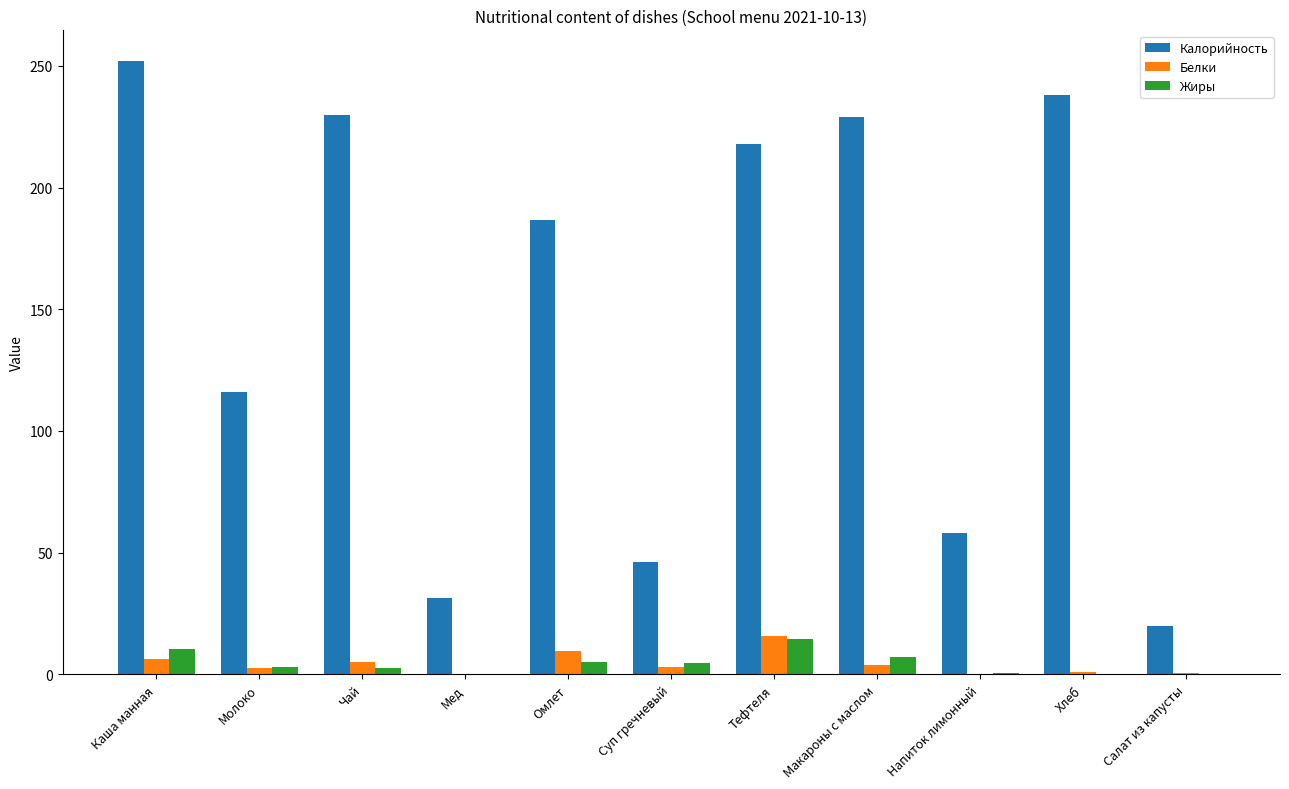

What value does the Калорийность series have at Каша манная?

252.0